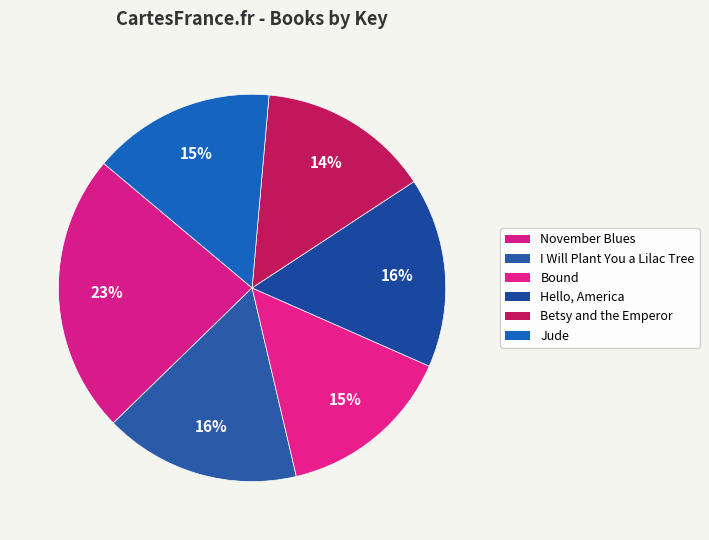

To the nearest percent, what is the difference between the largest and smallest slice percentages?

9%